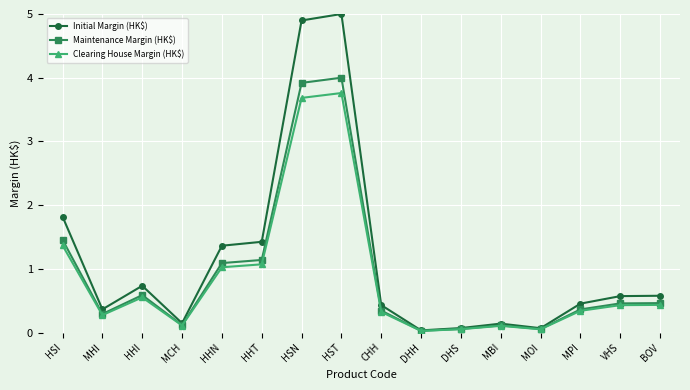

Is this an area chart (filled region under the line)?

No